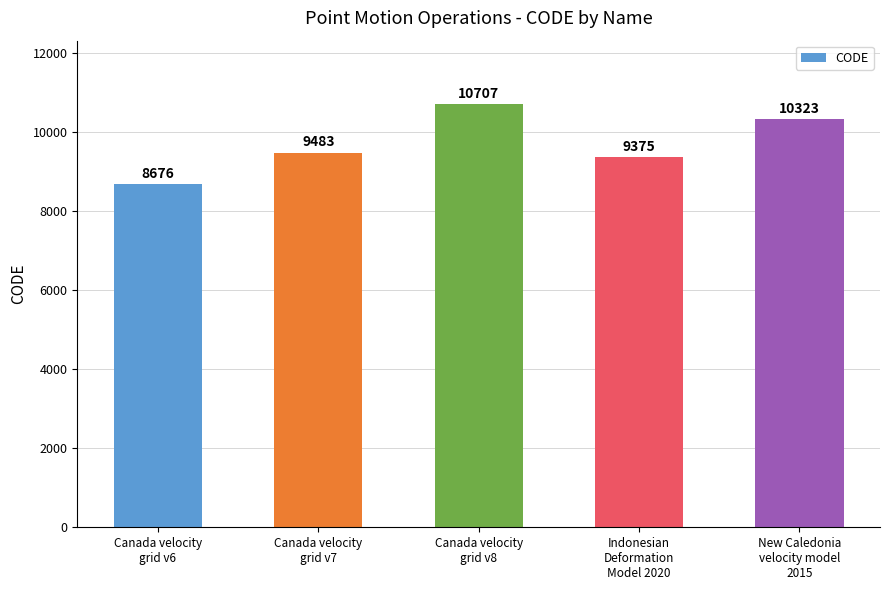

What is the difference between the second highest and minimum values?

1647